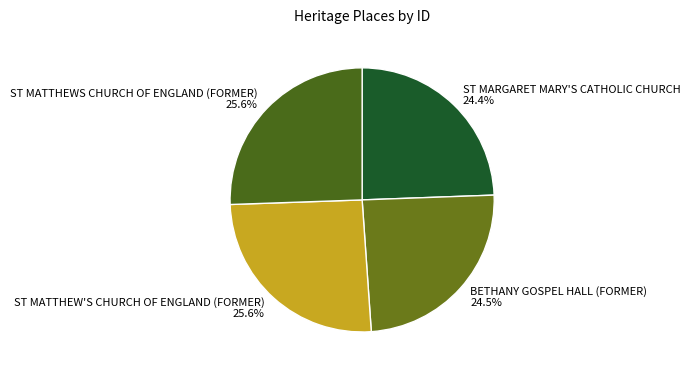

Is there a majority slice in this chart?

No